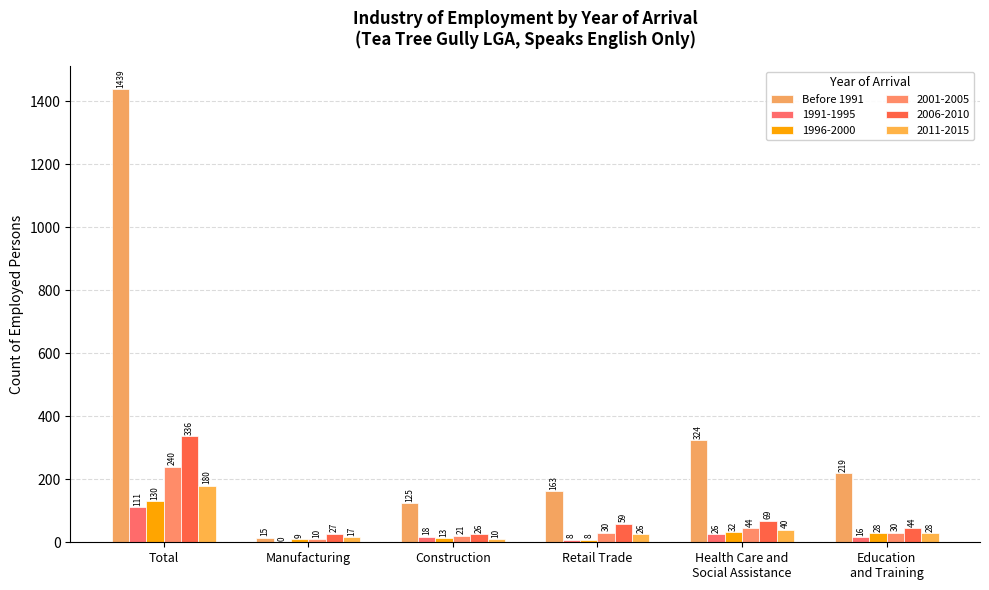

How many categories are shown in the chart?

6